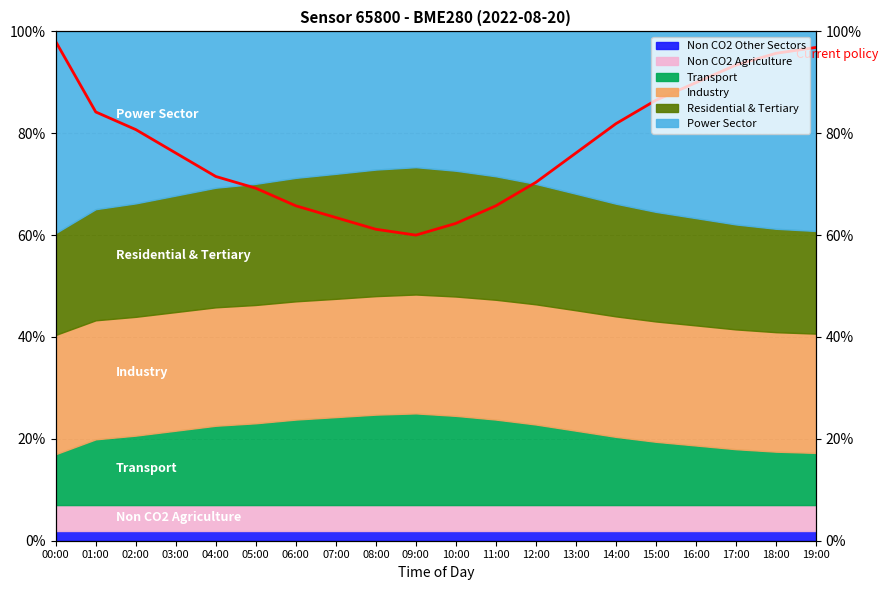

Reading right to left, transcribe all the data shown in this chart.

96.8	95.7	93.4	89.9	86.5	81.9	76.1	70.4	65.8	62.3	60.0	61.2	63.5	65.8	69.2	71.5	76.1	80.7	84.2	98.0